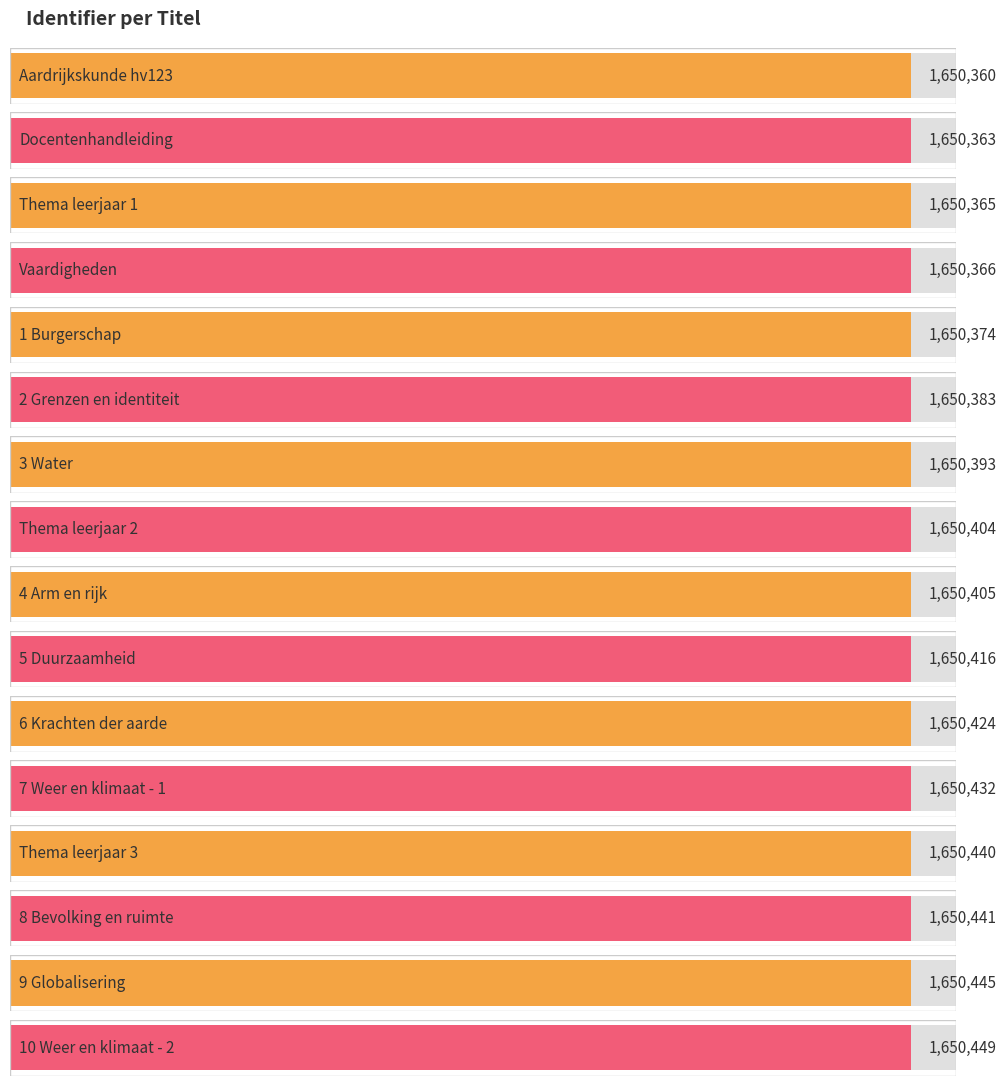

Rank the categories by value from highest to lowest.

10 Weer en klimaat - 2, 9 Globalisering, 8 Bevolking en ruimte, Thema leerjaar 3, 7 Weer en klimaat - 1, 6 Krachten der aarde, 5 Duurzaamheid, 4 Arm en rijk, Thema leerjaar 2, 3 Water, 2 Grenzen en identiteit, 1 Burgerschap, Vaardigheden, Thema leerjaar 1, Docentenhandleiding, Aardrijkskunde hv123